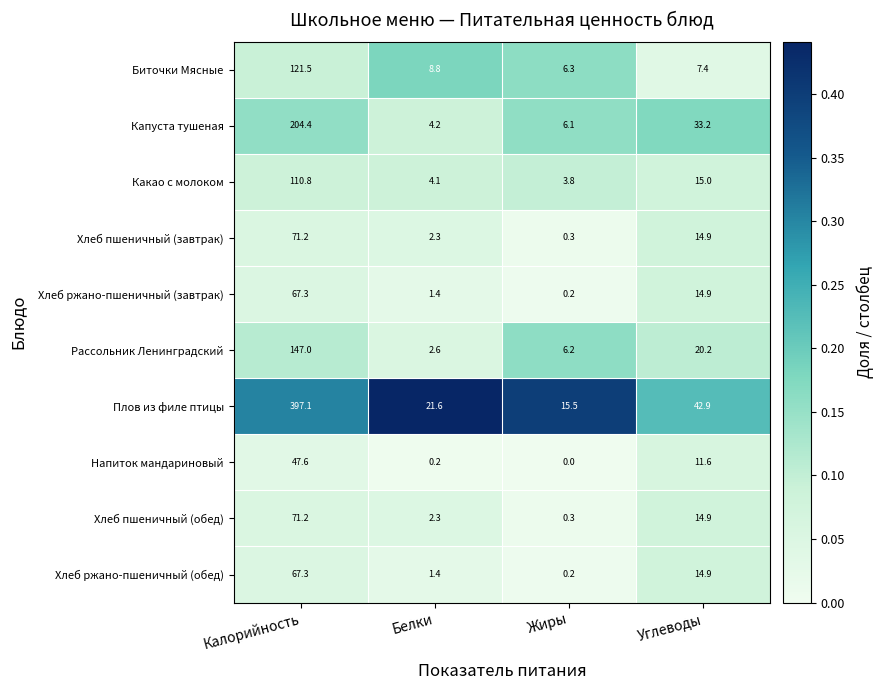

What is the sum of all Капуста тушеная values?

247.9